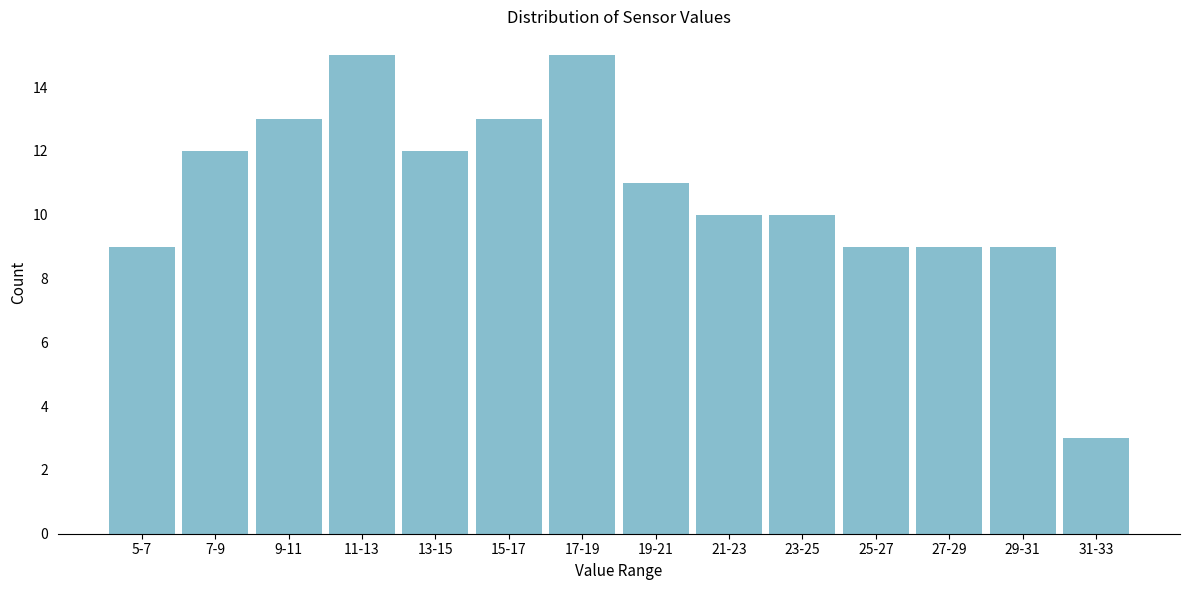

Reading left to right, transcribe all the data shown in this chart.

5-7=9	7-9=12	9-11=13	11-13=15	13-15=12	15-17=13	17-19=15	19-21=11	21-23=10	23-25=10	25-27=9	27-29=9	29-31=9	31-33=3